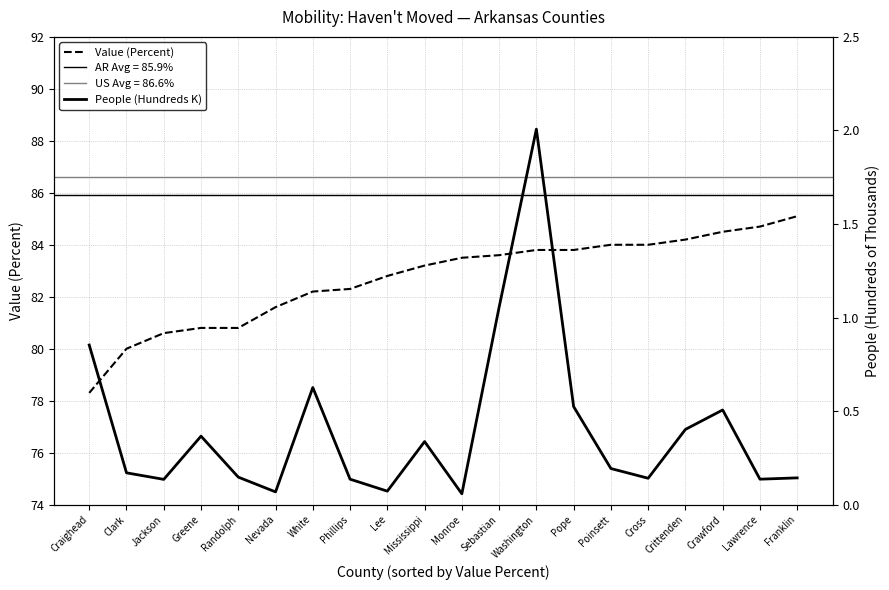

Does the chart display data point markers on the line(s)?

No